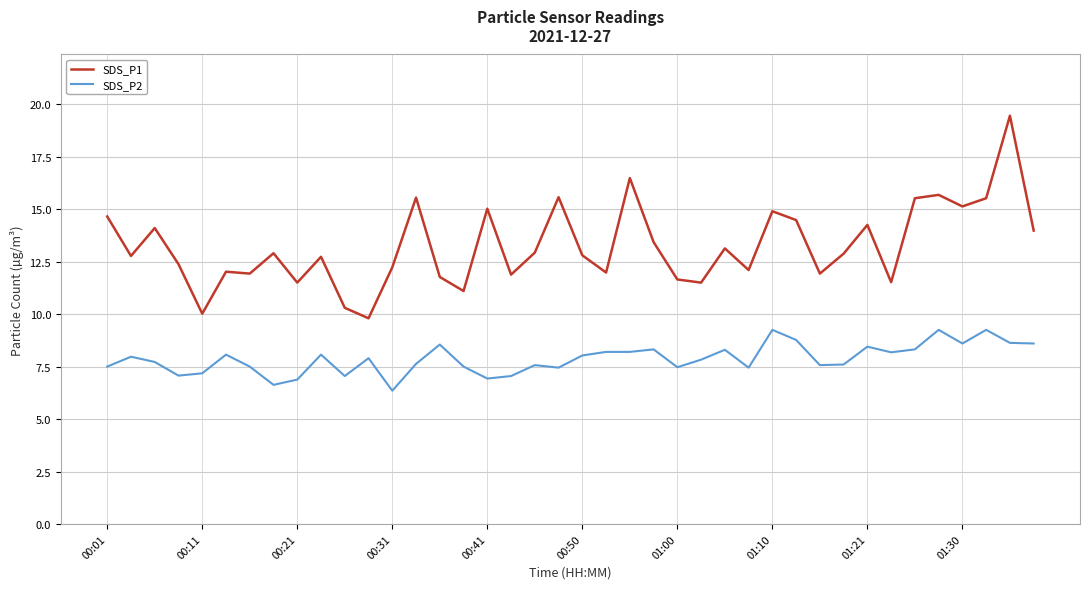

Is this an area chart (filled region under the line)?

No